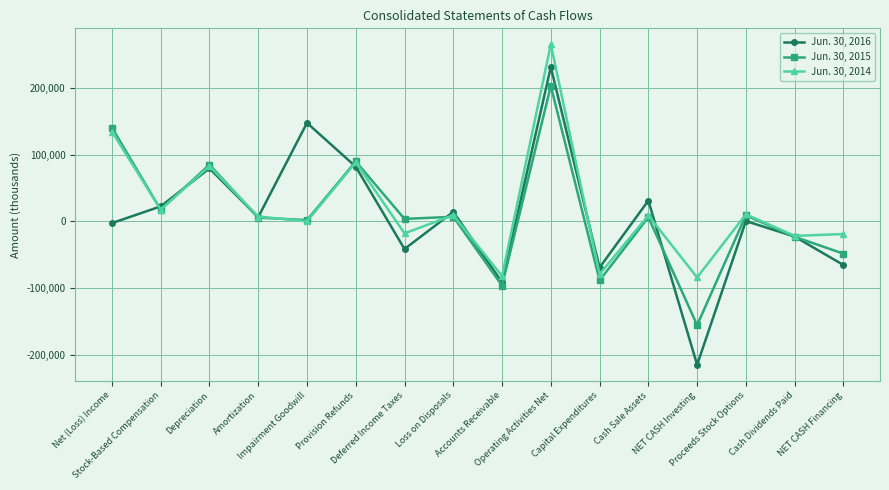

Which series ends up on top after the final intersection of Jun. 30, 2015 and Jun. 30, 2014?

Jun. 30, 2014